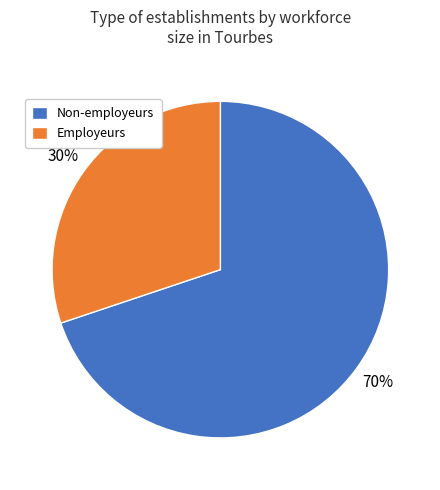

How many slices are in this pie chart?

2